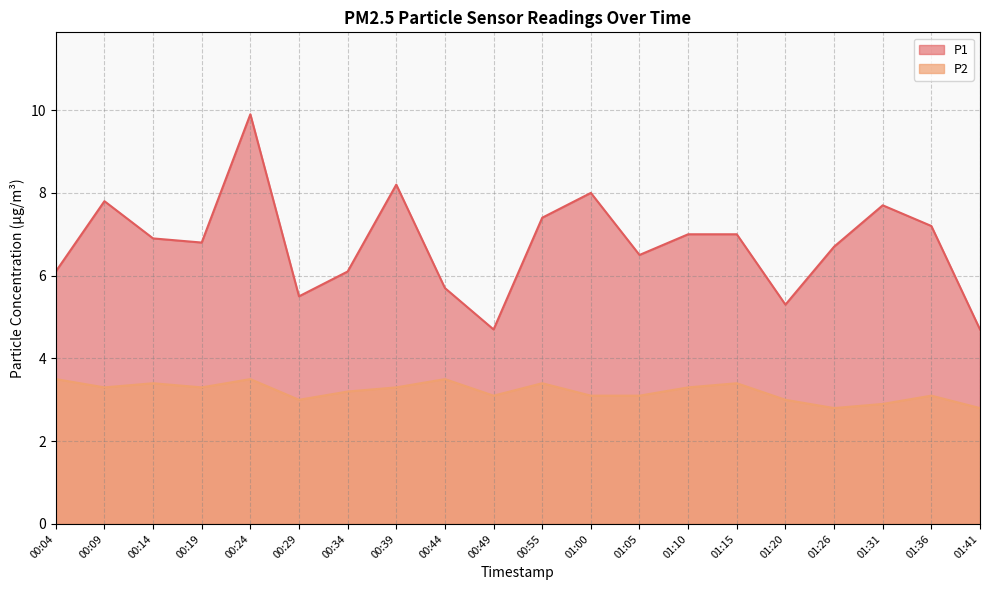

What is the highest value of the P2 series?

3.5